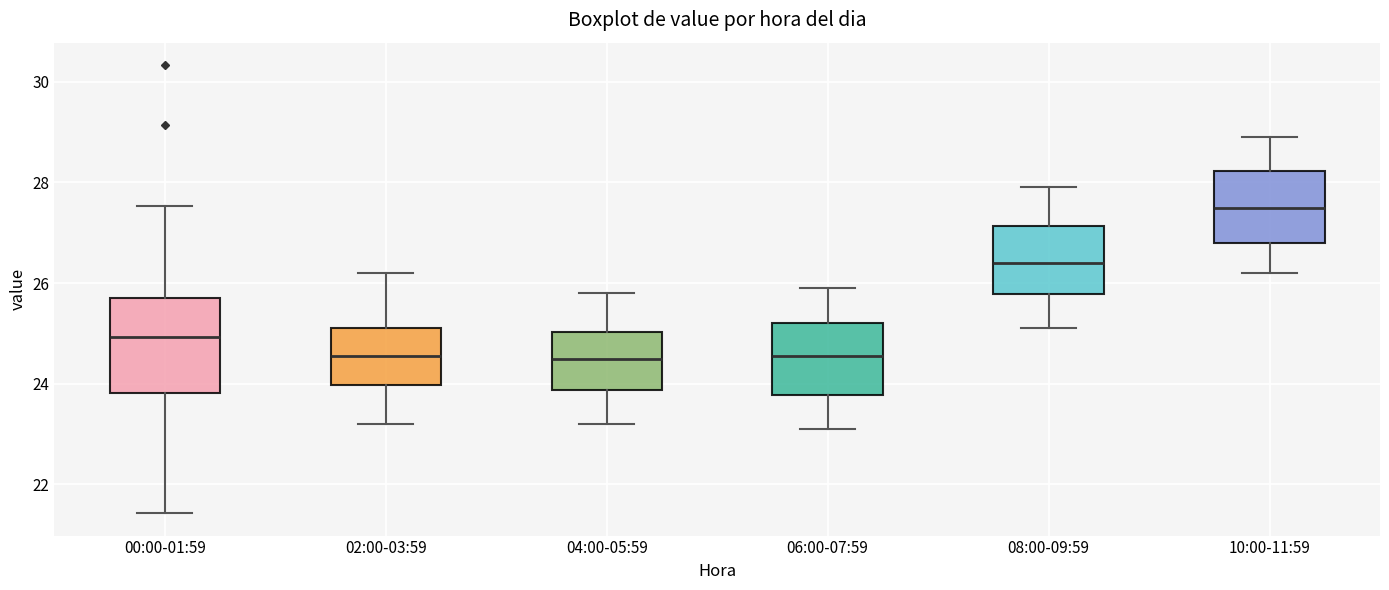

Comparing the boxes themselves (not the whiskers), which one is the tallest?

00:00-01:59